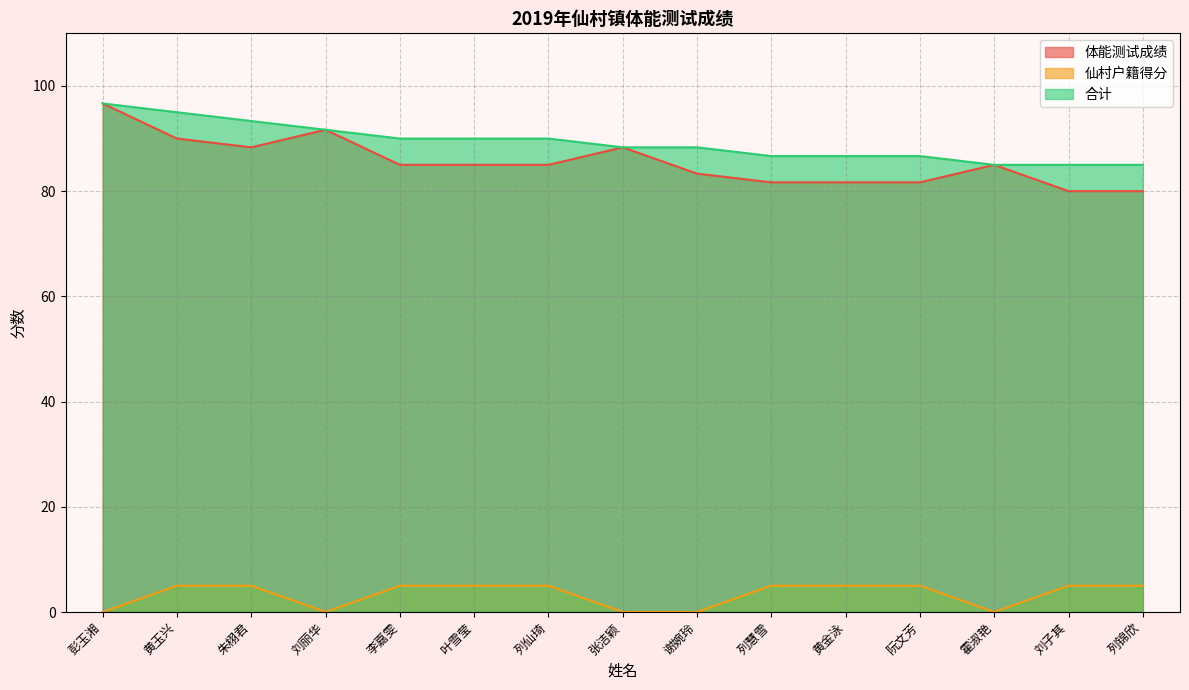

What is the spread (max minus min) of values at 叶雪莹?

85.0